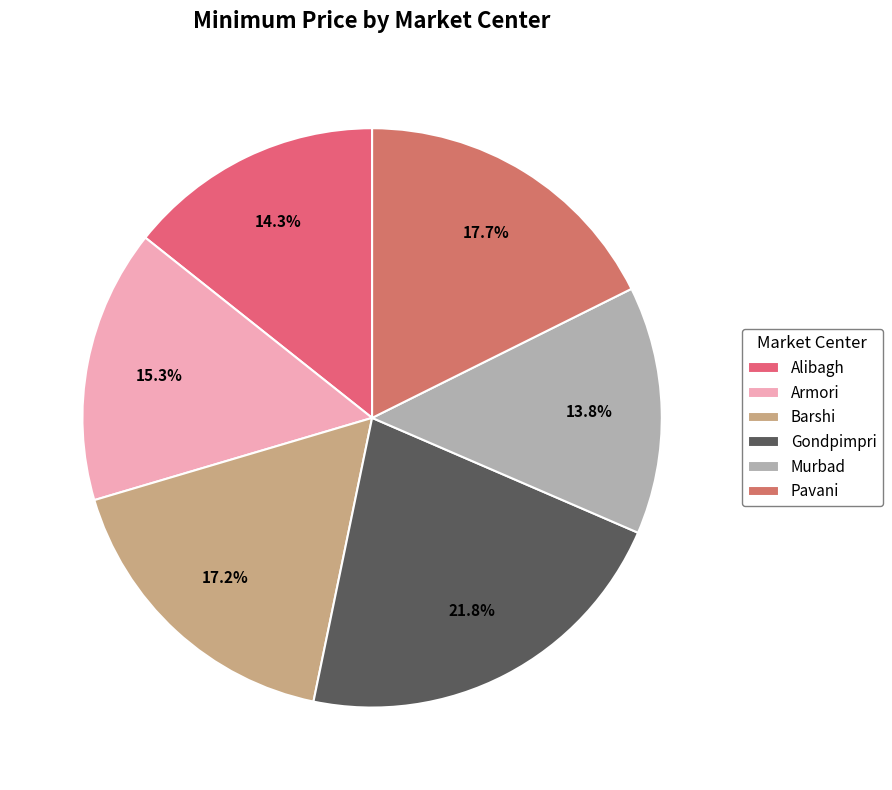

Which slice is the smallest?

Murbad